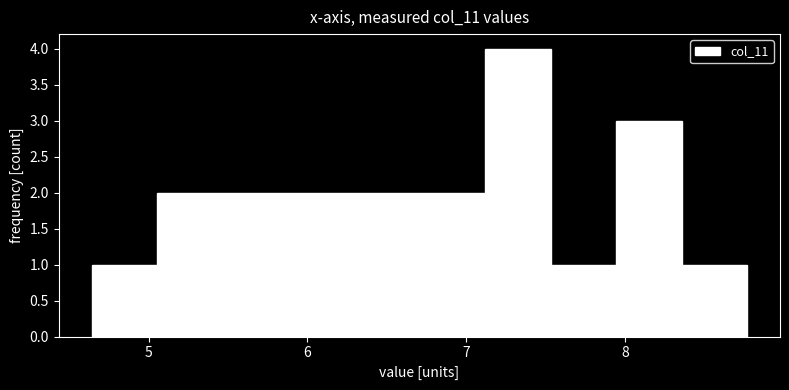

What is the height of the bar covering 6.3 to 6.7 on the x-axis? Neither the bar edges nor the heights are printed on the chart, so give them approximately, as read against the axes.

2